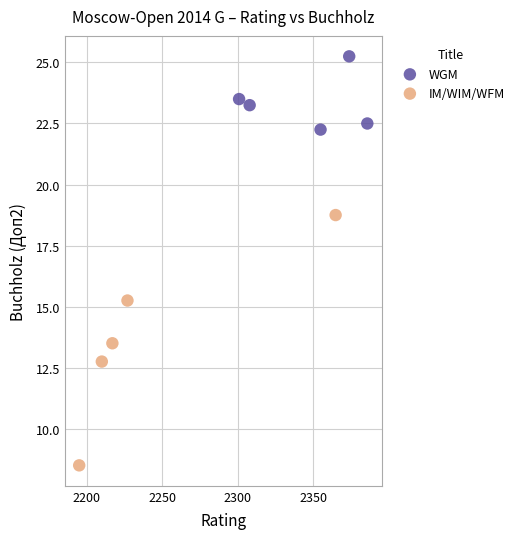

Which series reaches the maximum Y coordinate?

WGM